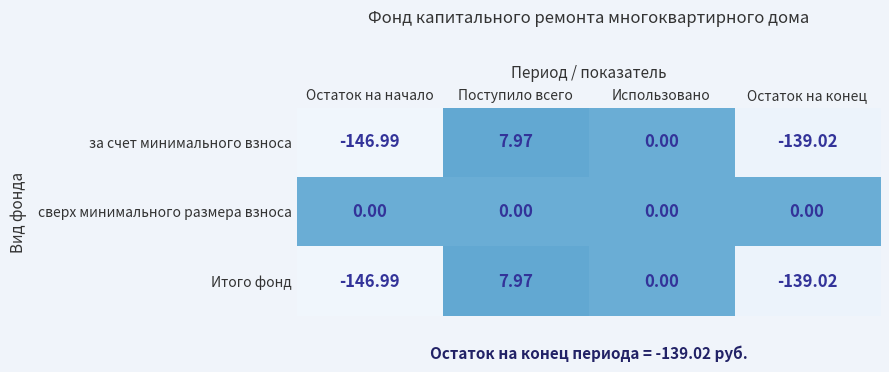

Which series has the largest total across all categories?

сверх минимального размера взноса